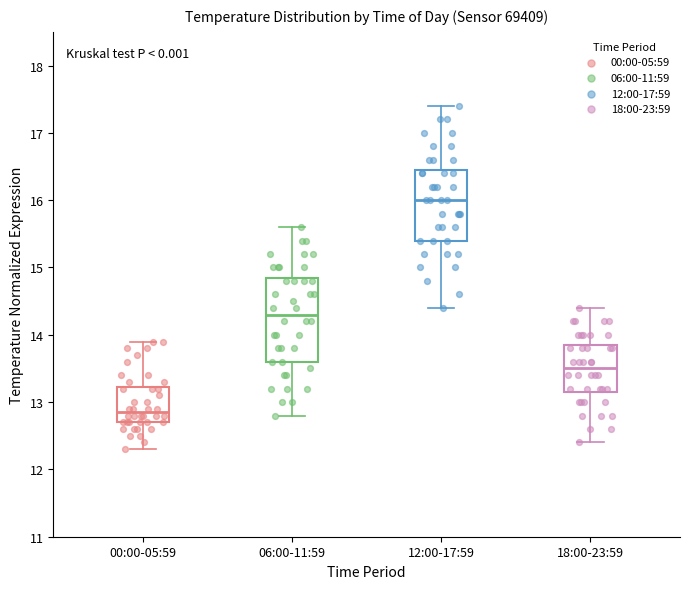

Where does the upper whisker of the box for 06:00-11:59 end on the y-axis? The values are not printed on the chart, so give them approximately, as read against the axis.

15.6